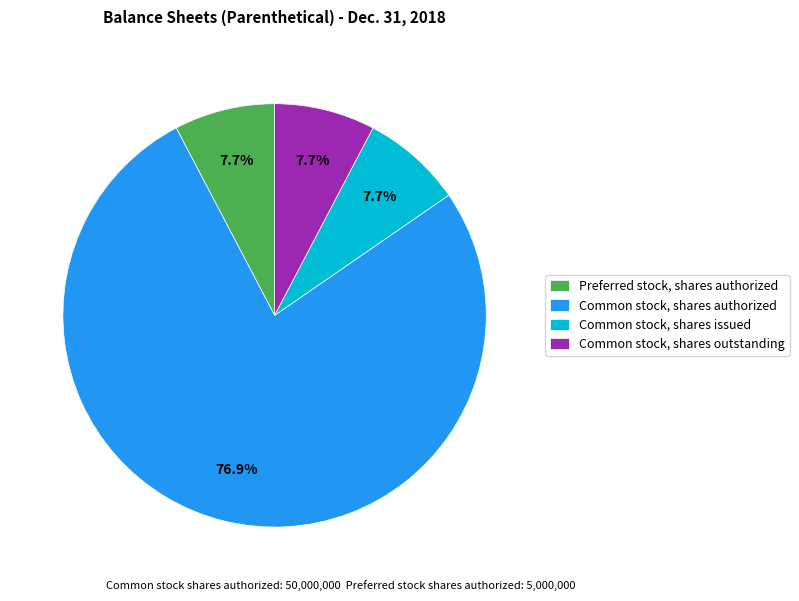

To the nearest percent, what is the average slice percentage?

25%